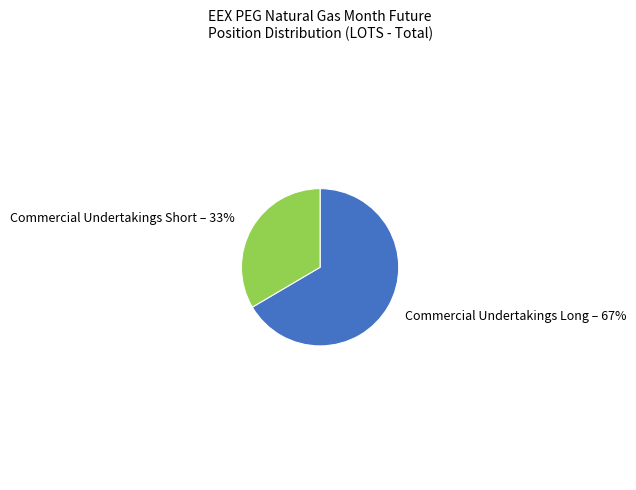

To the nearest percent, what is the combined percentage of Commercial Undertakings Long and Commercial Undertakings Short?

100%